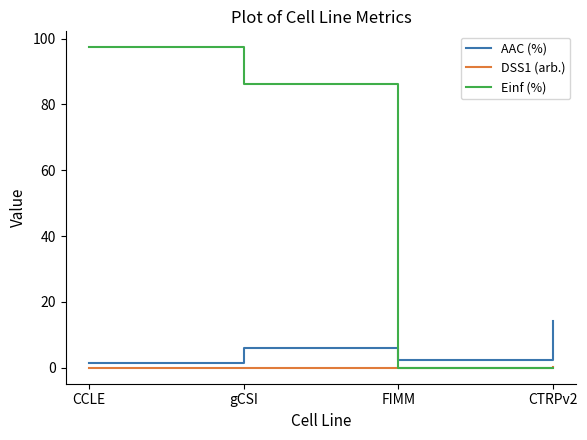

Where is AAC (%) nearest to the value 7?

gCSI